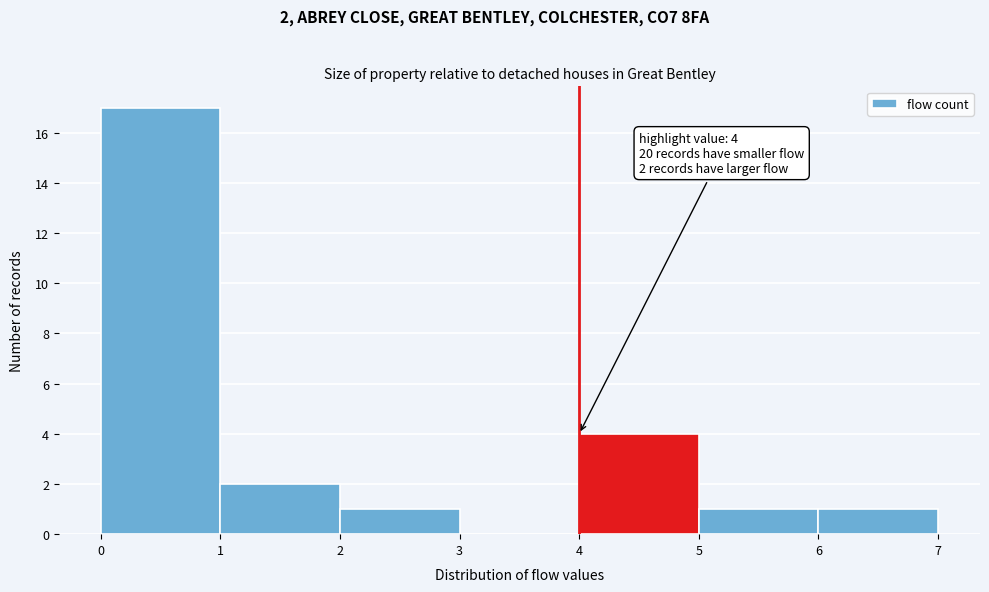

Over which range of the x-axis is the bar tallest?

0 to 1